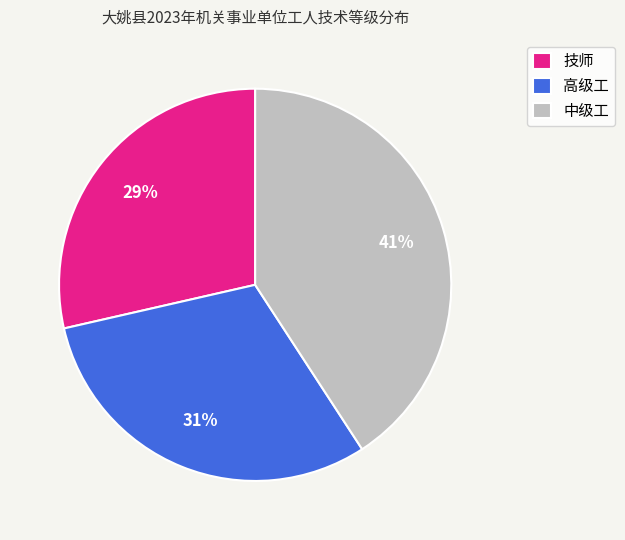

What is the largest slice in the pie chart?

中级工